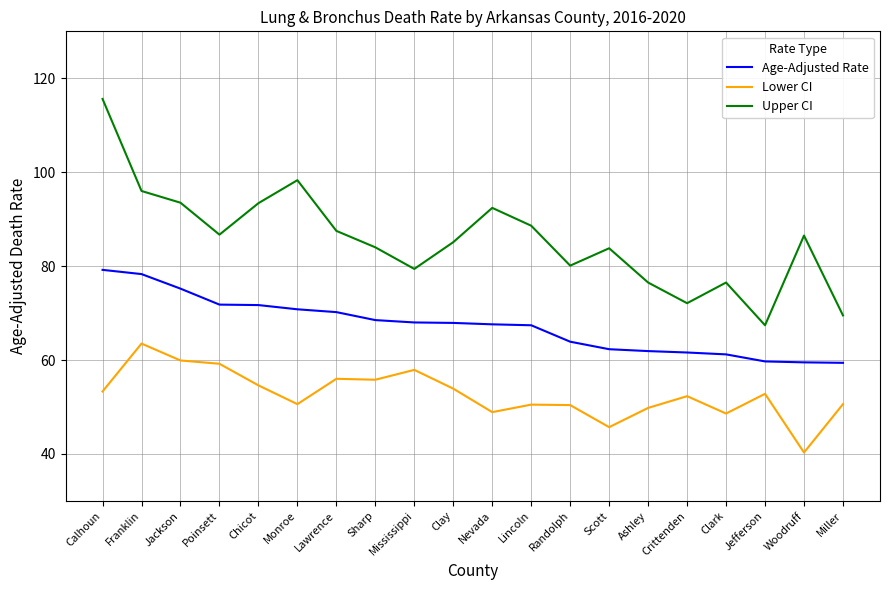

What is the total value across all series at Woodruff?

186.3